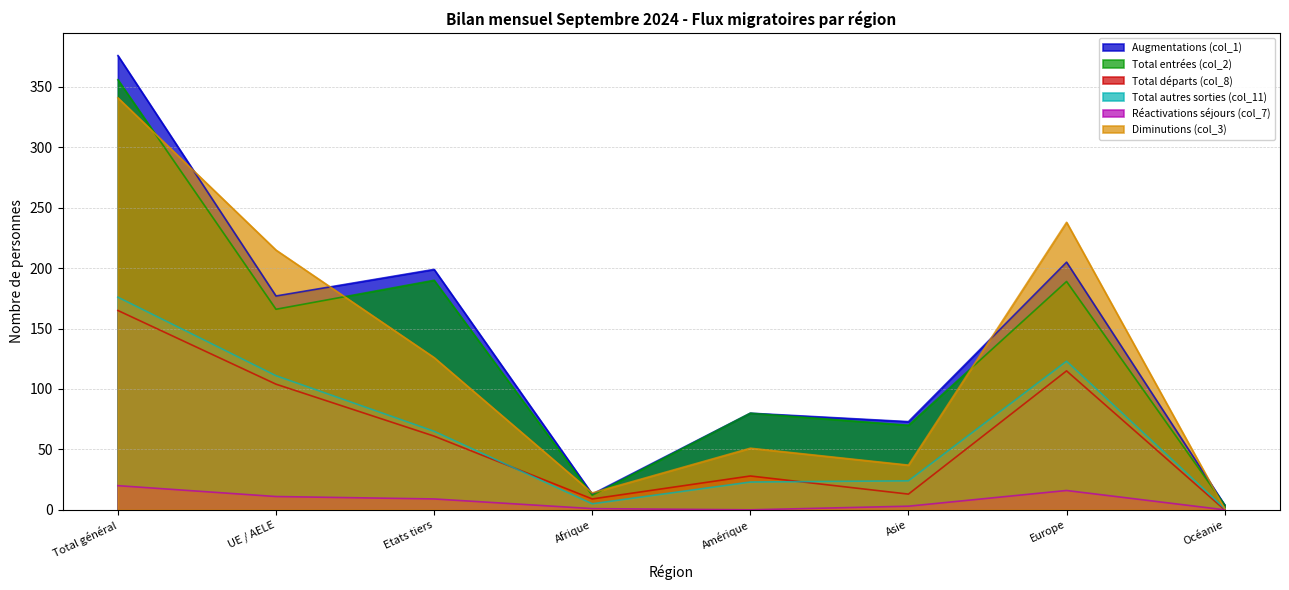

Reading left to right, list all the values displayed in this chart.

Augmentations (col_1): 376	177	199	13	80	73	205	4
Total entrées (col_2): 356	166	190	12	80	70	189	4
Total départs (col_8): 165	104	61	9	28	13	115	0
Total autres sorties (col_11): 176	111	65	5	23	24	123	1
Réactivations séjours (col_7): 20	11	9	1	0	3	16	0
Diminutions (col_3): 341	215	126	14	51	37	238	1